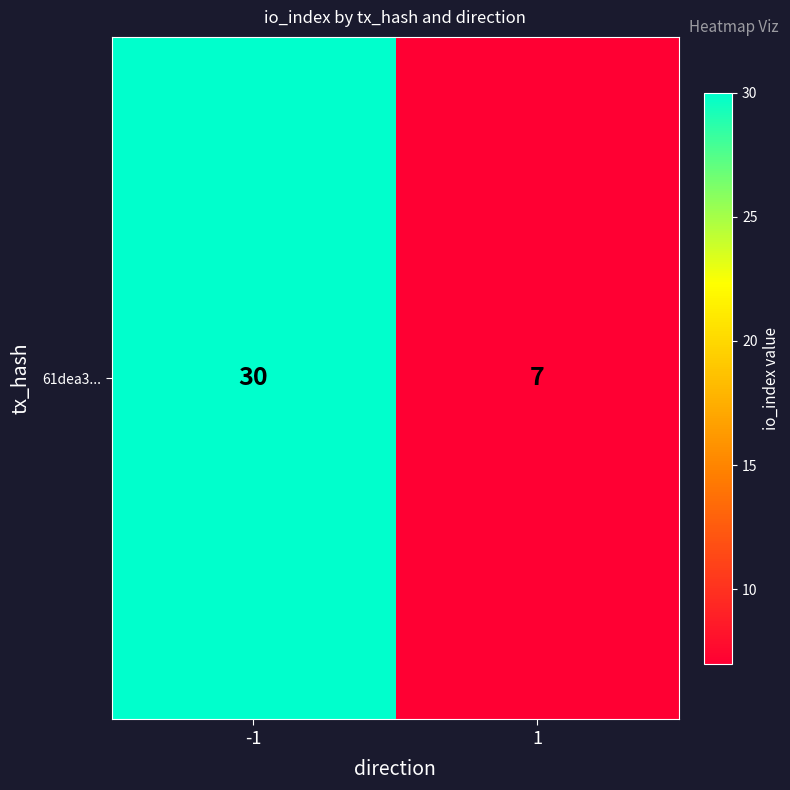

What is the average value?

18